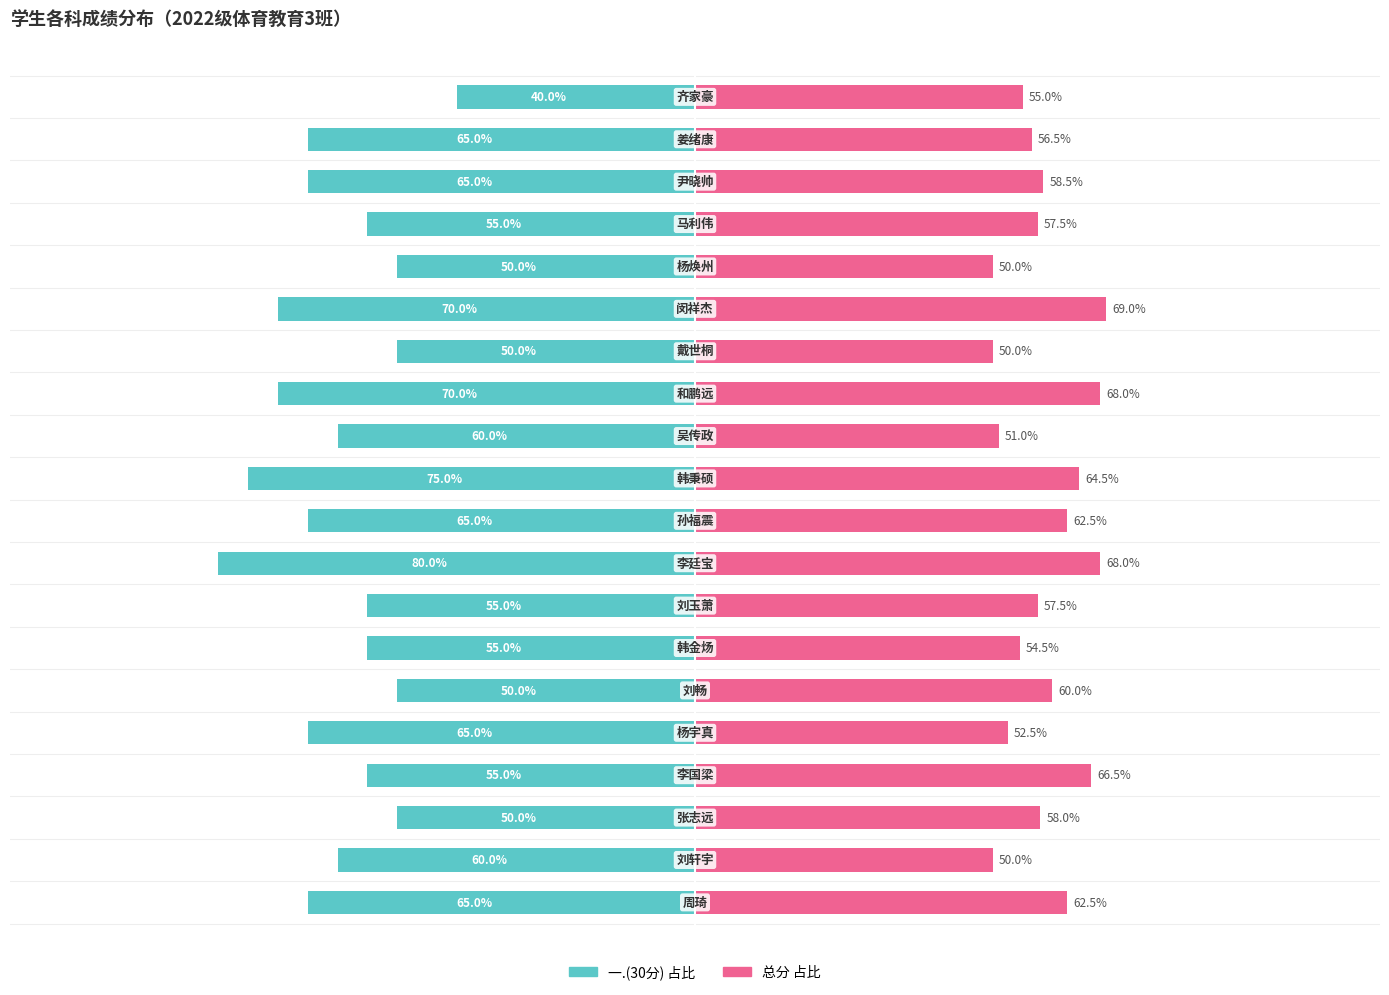

What are all the series names shown in the legend?

一.(30分), 总分